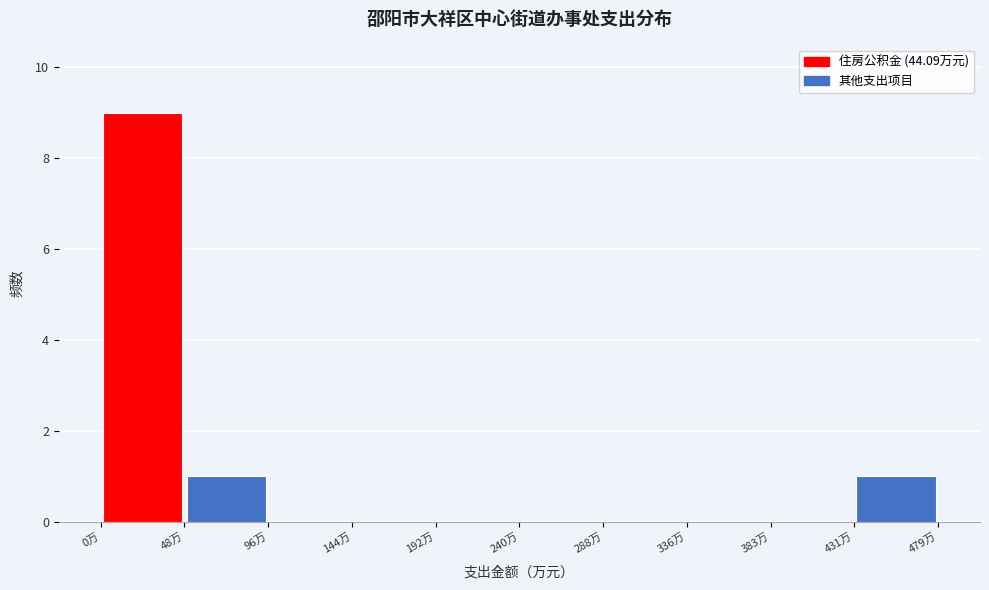

Reading left to right, transcribe this chart: for each bar, give the range it covers on the x-axis and its height. Neither the bar edges nor the heights are printed on the chart, so give them approximately, as read against the axes.

0 to 50: 9
50 to 95: 1
95 to 145: 0
145 to 190: 0
190 to 240: 0
240 to 290: 0
290 to 335: 0
335 to 385: 0
385 to 430: 0
430 to 480: 1